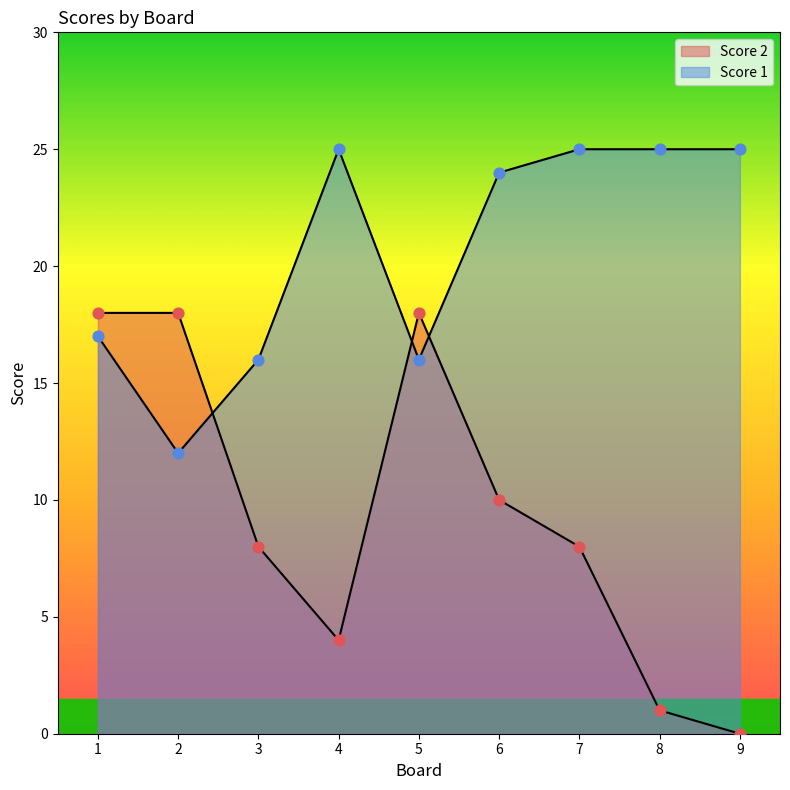

Is the value of Score 2 at 4 greater than the value of Score 1 at 9?

No